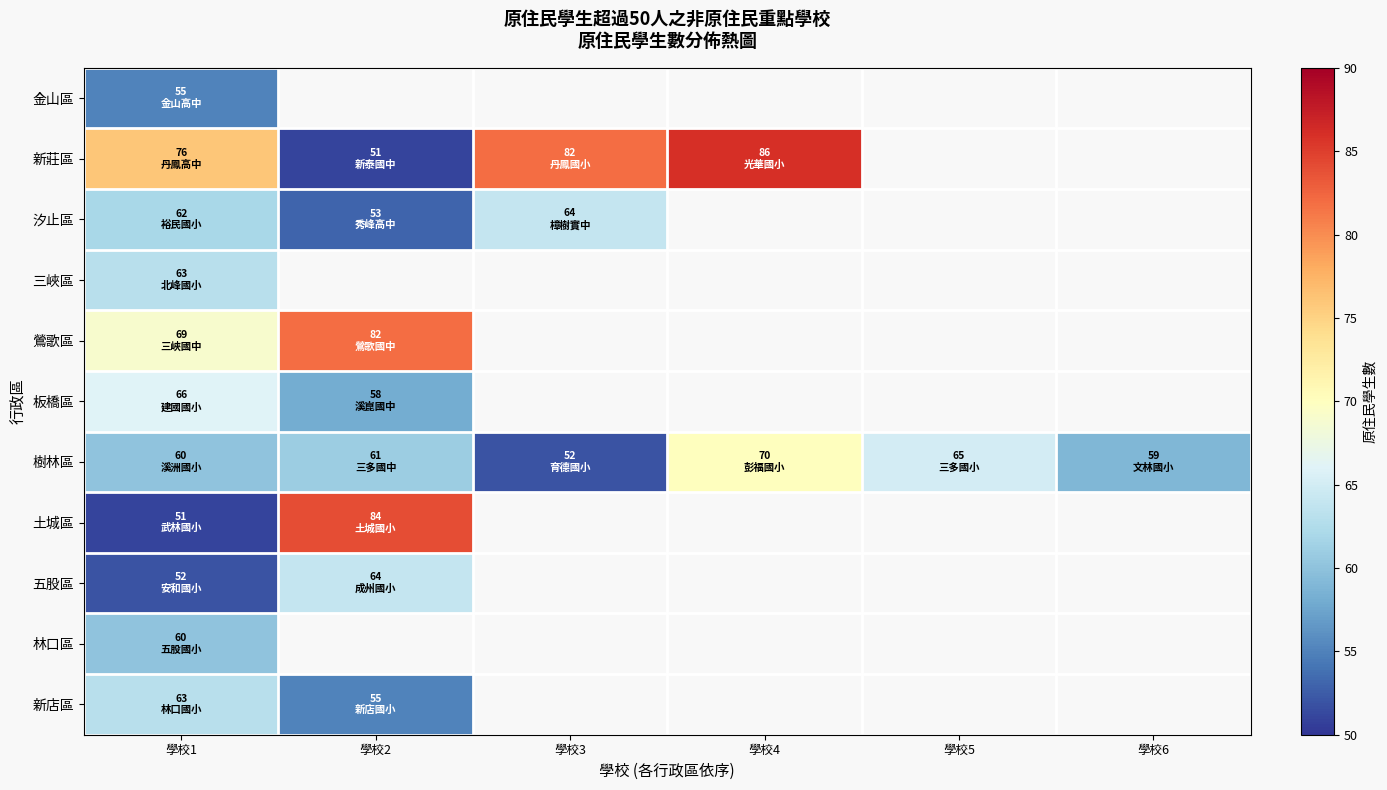

At which category is the sum across all series the highest?

學校1